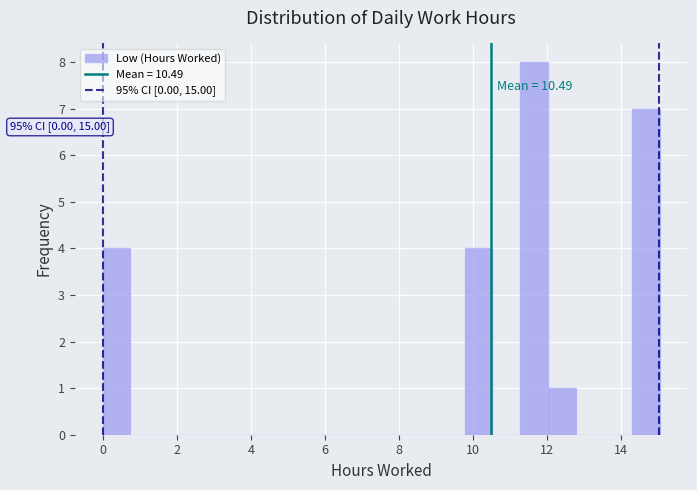

Around what value on the x-axis is the tallest bar? Give the approximate position of its centre, as read against the axis.

11.6